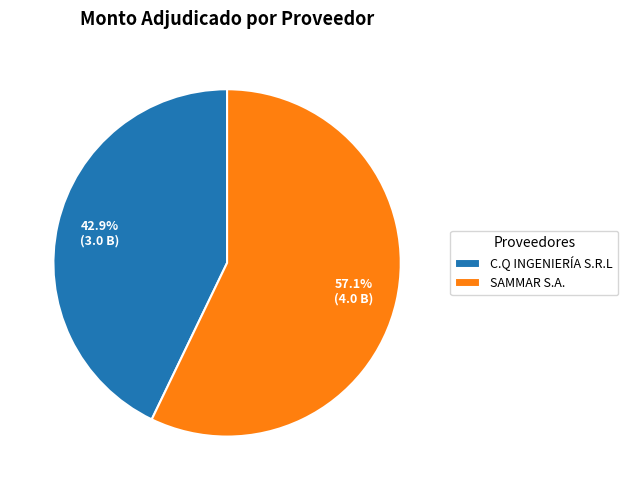

To the nearest percent, what is the average slice percentage?

50%